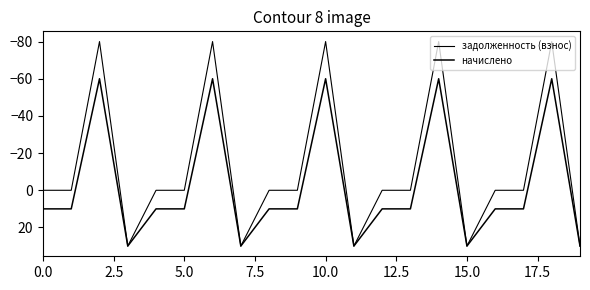

True or false: начислено has more than 0 interior local peaks.

True